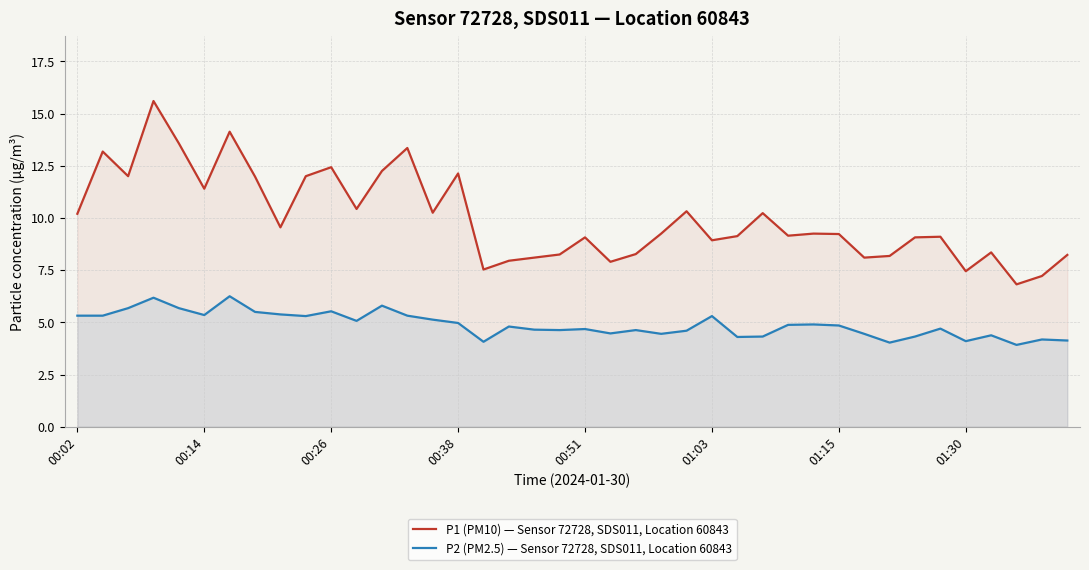

True or false: P1 (PM10) — Sensor 72728, SDS011, Location 60843 and P2 (PM2.5) — Sensor 72728, SDS011, Location 60843 intersect in this chart.

False